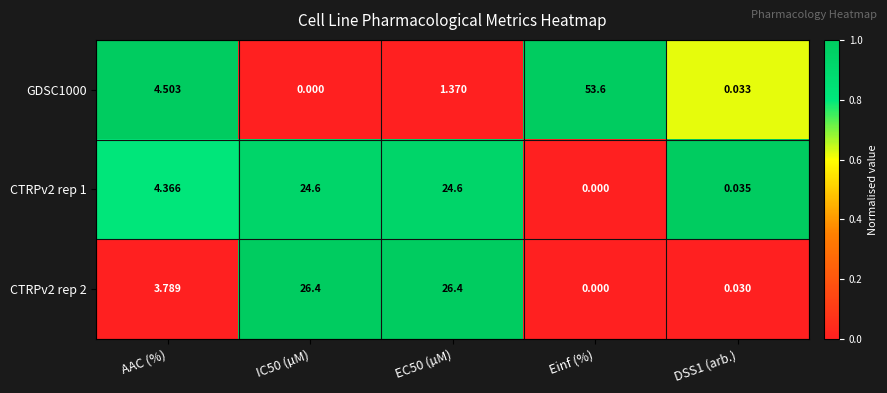

At which label is CTRPv2 rep 1 closest to 12?

AAC (%)